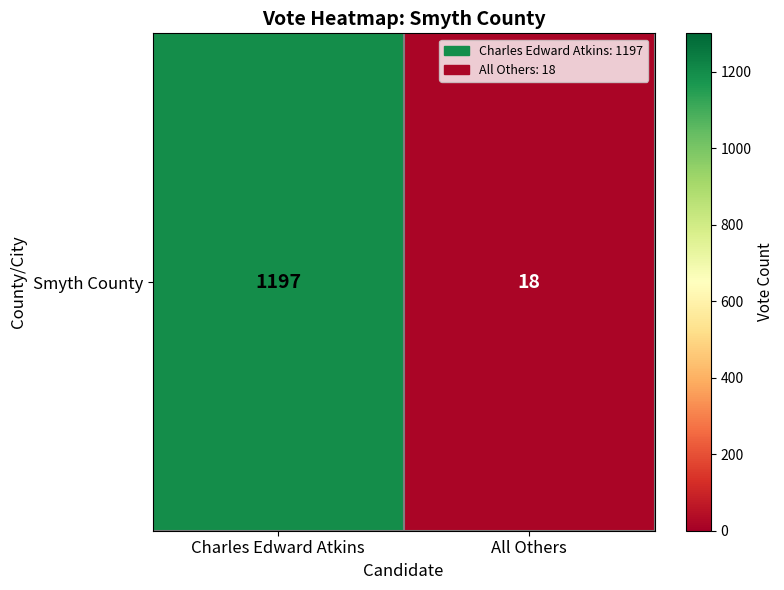

What is the change in value from Charles Edward Atkins to All Others?

-1179